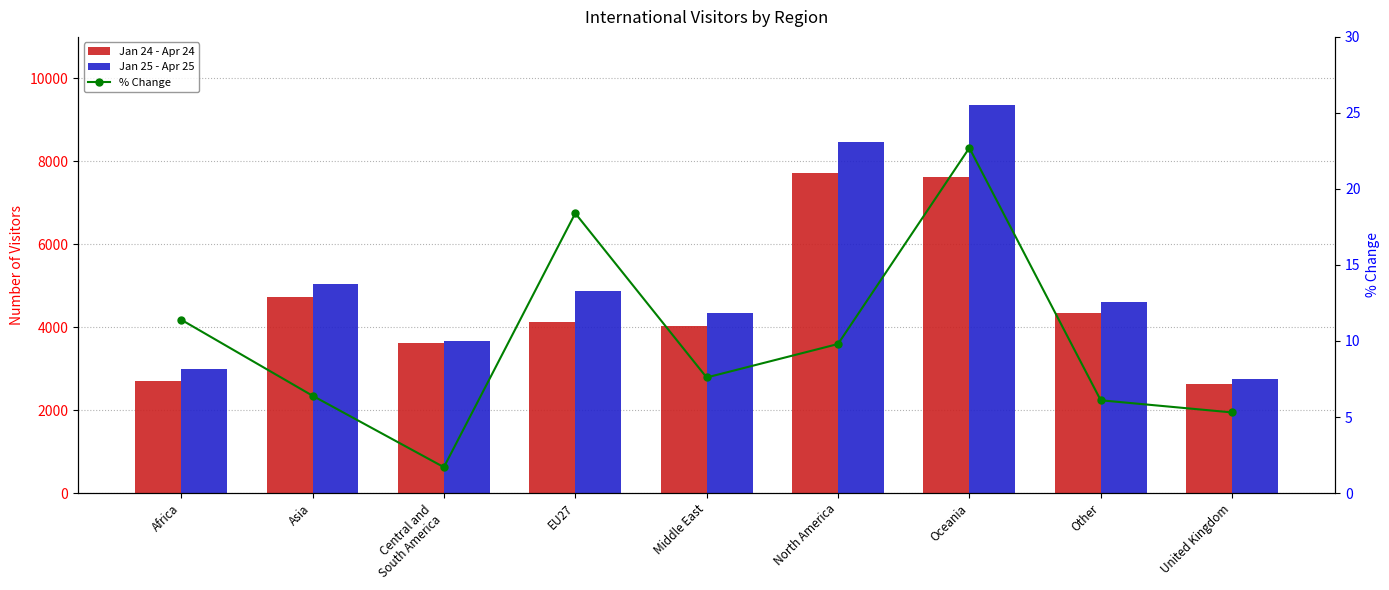

Reading left to right, what are all the values shown in this chart?

Jan 24 - Apr 24: Africa=2695.0	Asia=4734.0	Central and
South America=3615.0	EU27=4125.0	Middle East=4023.0	North America=7714.0	Oceania=7620.0	Other=4331.0	United Kingdom=2618.0
Jan 25 - Apr 25: Africa=3002.0	Asia=5035.0	Central and
South America=3677.0	EU27=4884.0	Middle East=4330.0	North America=8468.0	Oceania=9350.0	Other=4597.0	United Kingdom=2756.0
% Change: Africa=11.4	Asia=6.4	Central and
South America=1.7	EU27=18.4	Middle East=7.6	North America=9.8	Oceania=22.7	Other=6.1	United Kingdom=5.3